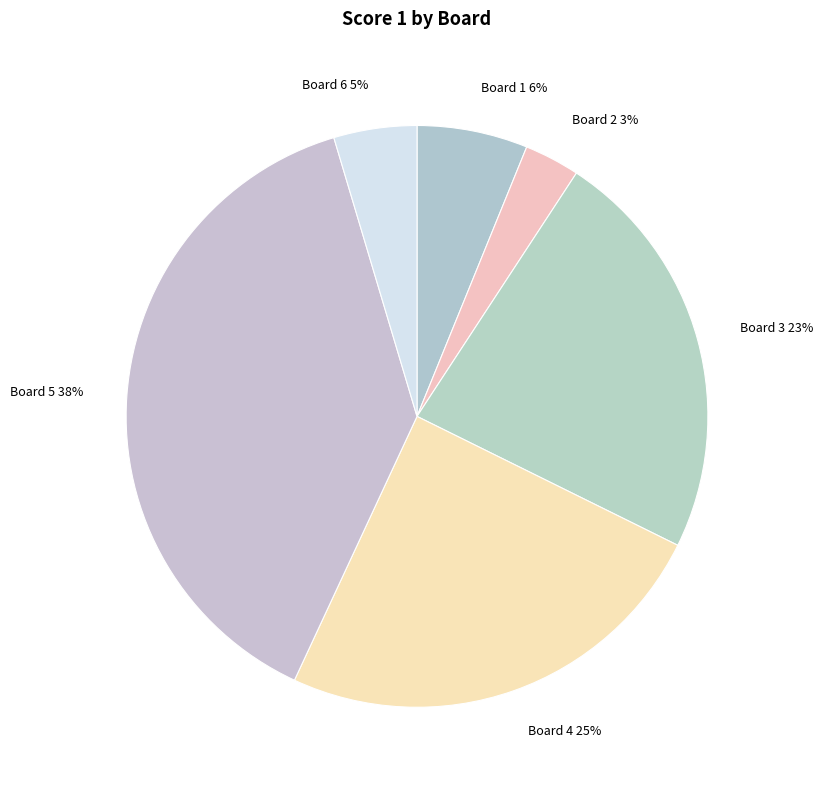

Does Board 6 represent more than half of the total?

No